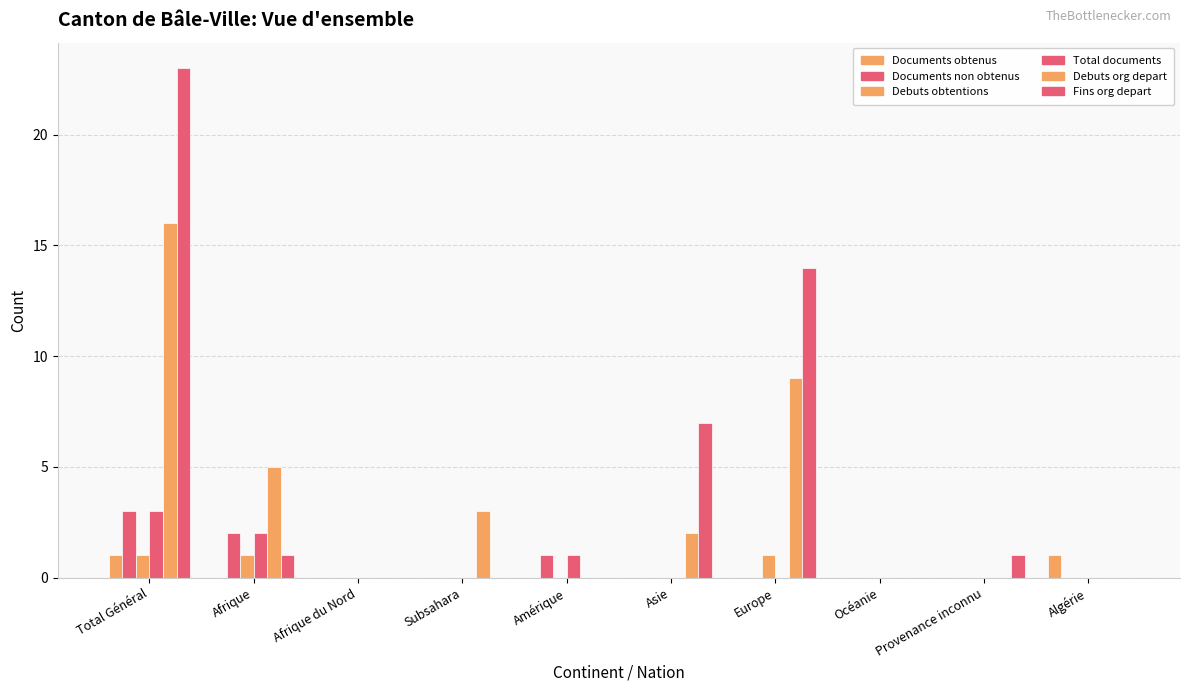

What is the value of the Fins org depart bar at the 2nd from the left?

1